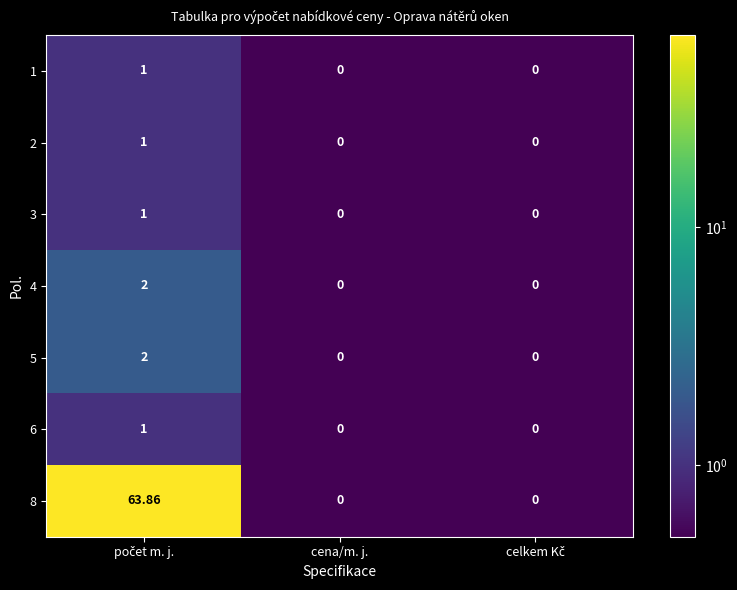

How many categories are shown in the chart?

3